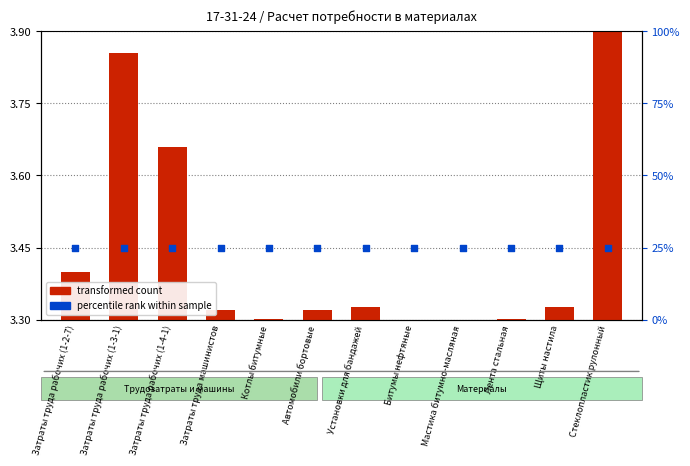

At how many categories does at least one series exceed 1?

12